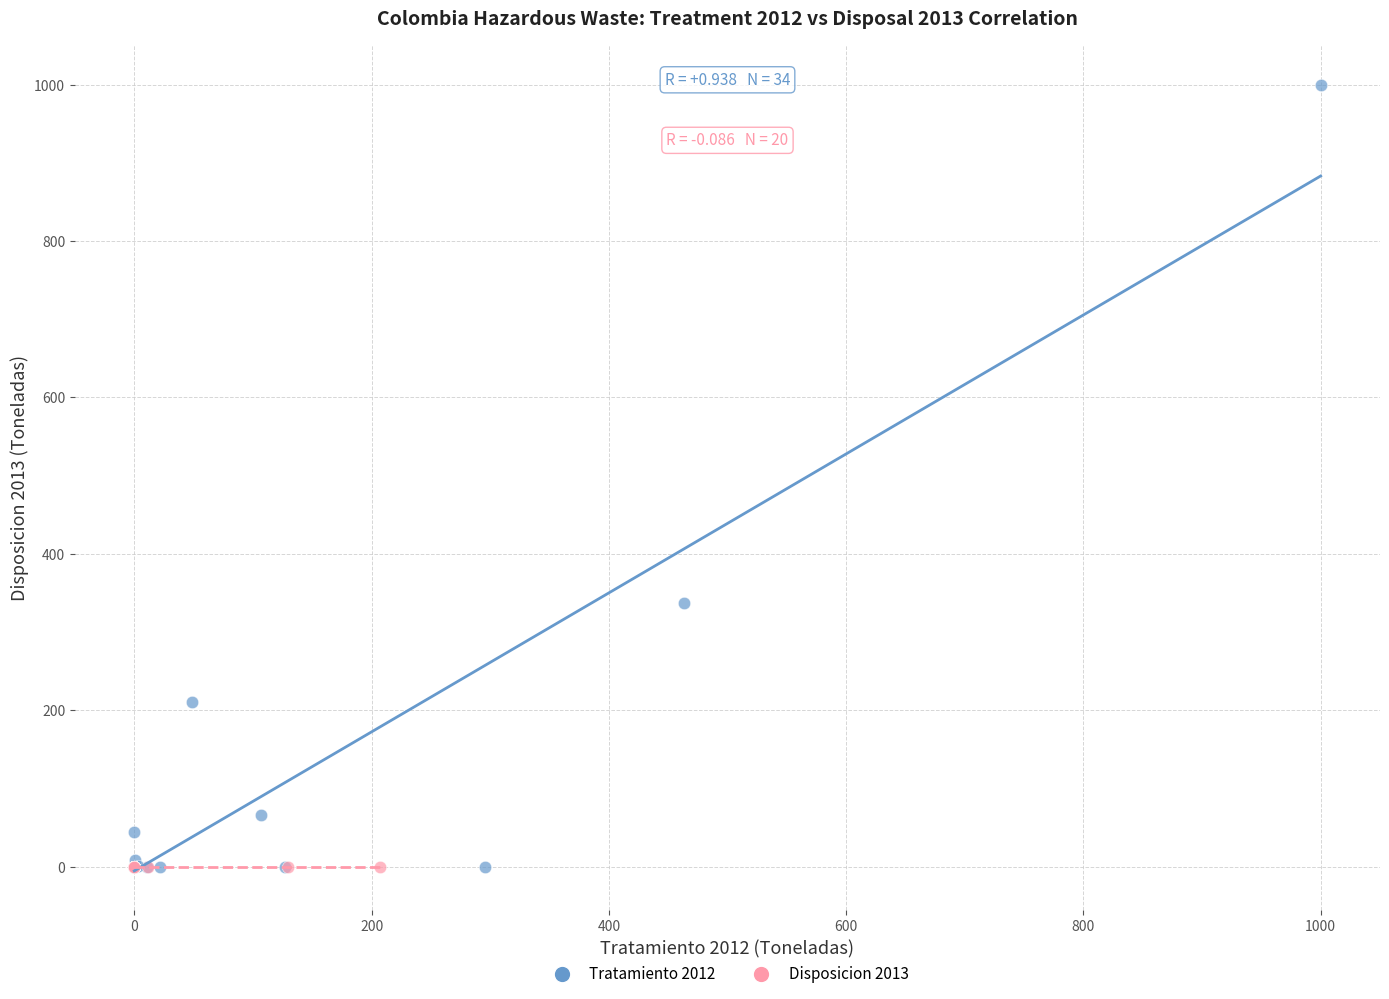

Which series has the largest Y range (max minus min)?

Tratamiento 2012